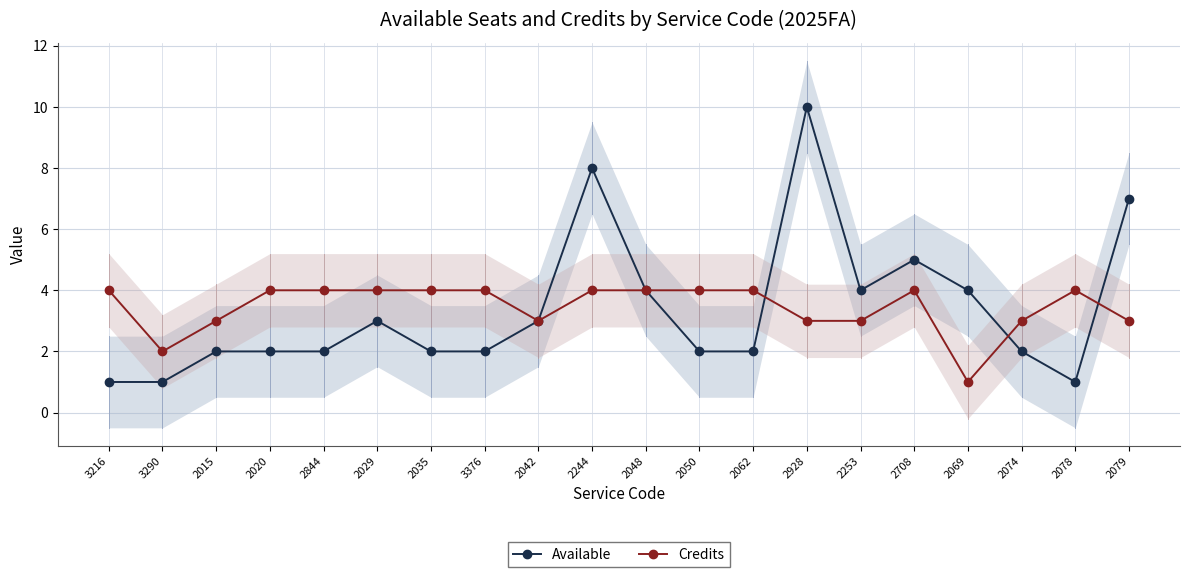

Is it true that Available equals 3 at 2020?

False